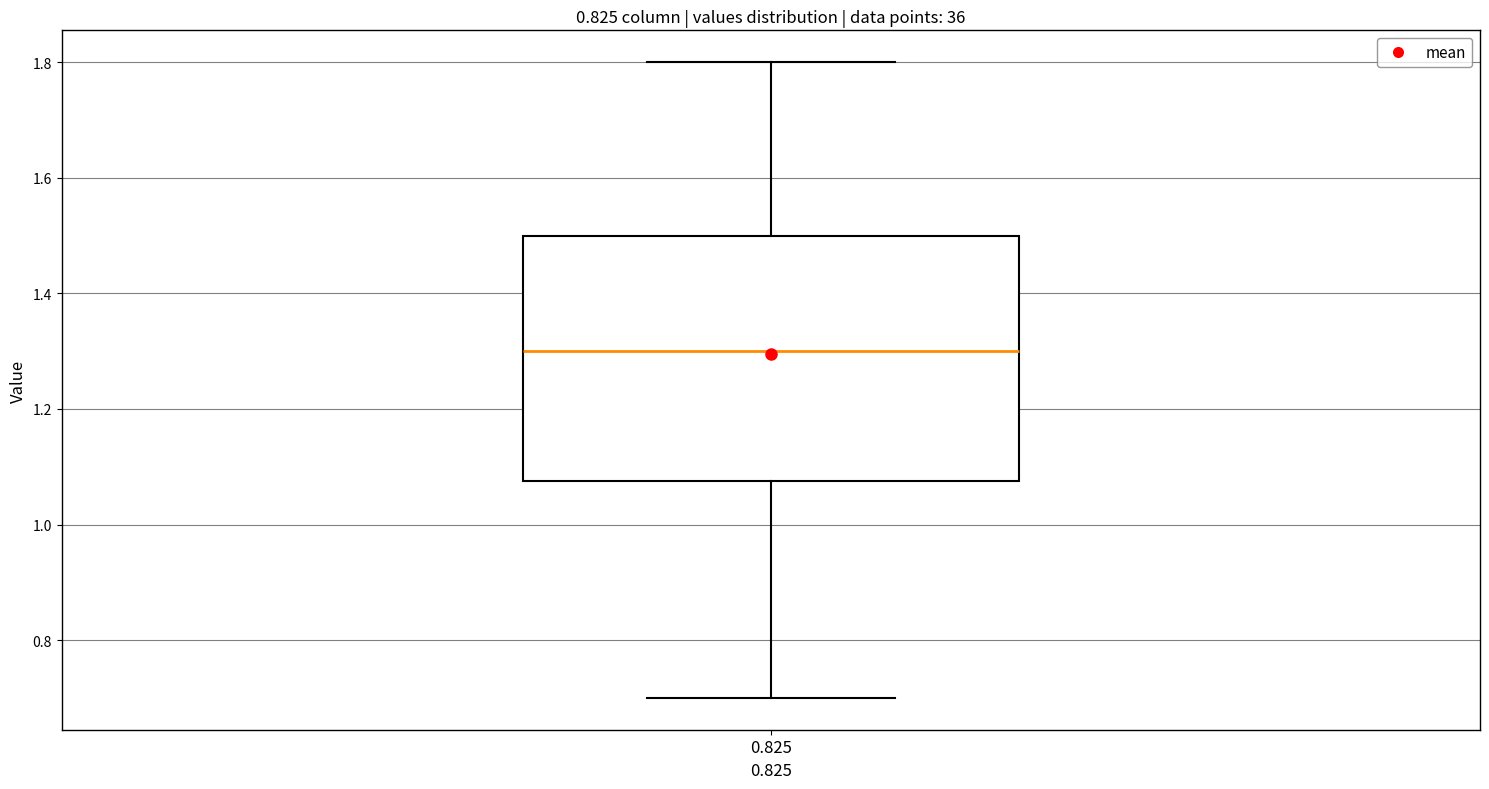

Read this box plot against the y-axis: the position of the median line, the range covered by the box, and the ends of both whiskers. The values are not printed on the chart, so give them approximately, as read against the axis.

median 1.30, box 1.08 to 1.50, whiskers 0.70 to 1.80